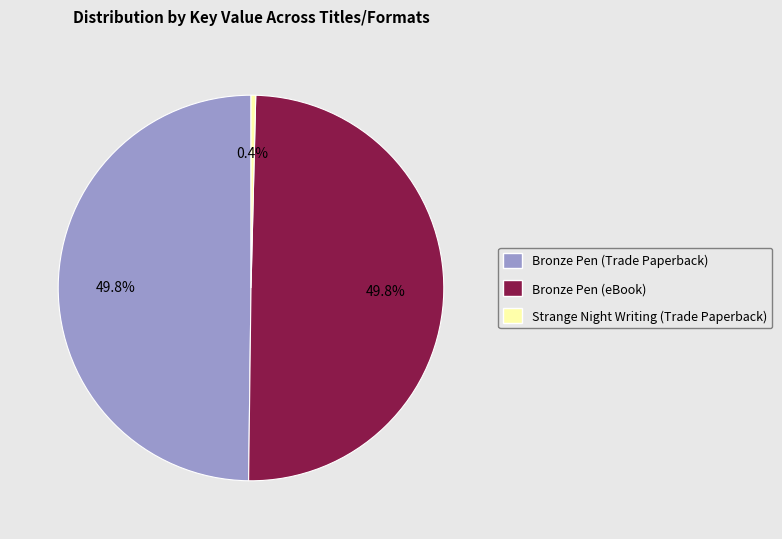

How much of the chart is everything except Bronze Pen (eBook)?

50.2%